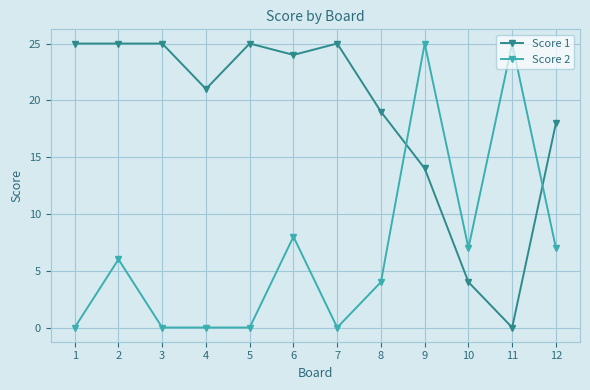

What is the difference between the maximum and minimum values in the Score 2 series?

25